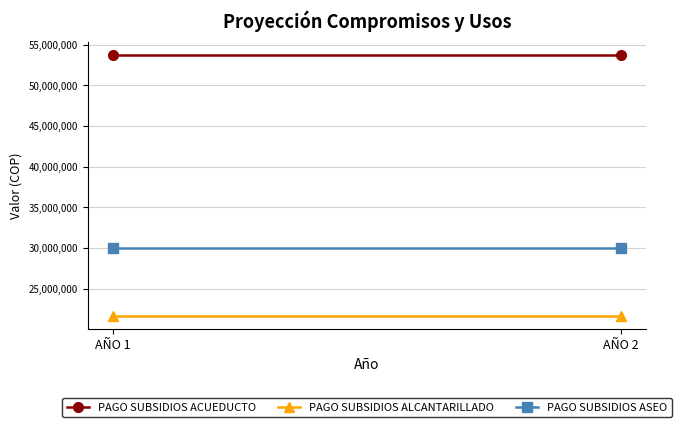

Which series has the largest total across all categories?

PAGO SUBSIDIOS ACUEDUCTO